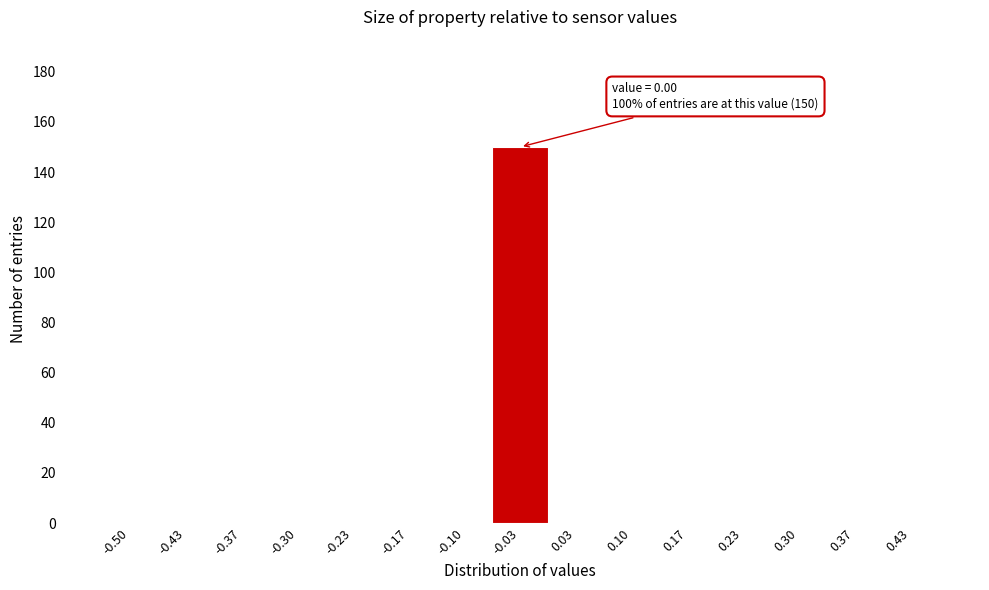

Reading left to right, transcribe all the data shown in this chart.

-0.50=0	-0.43=0	-0.37=0	-0.30=0	-0.23=0	-0.17=0	-0.10=0	-0.03=150	0.03=0	0.10=0	0.17=0	0.23=0	0.30=0	0.37=0	0.43=0